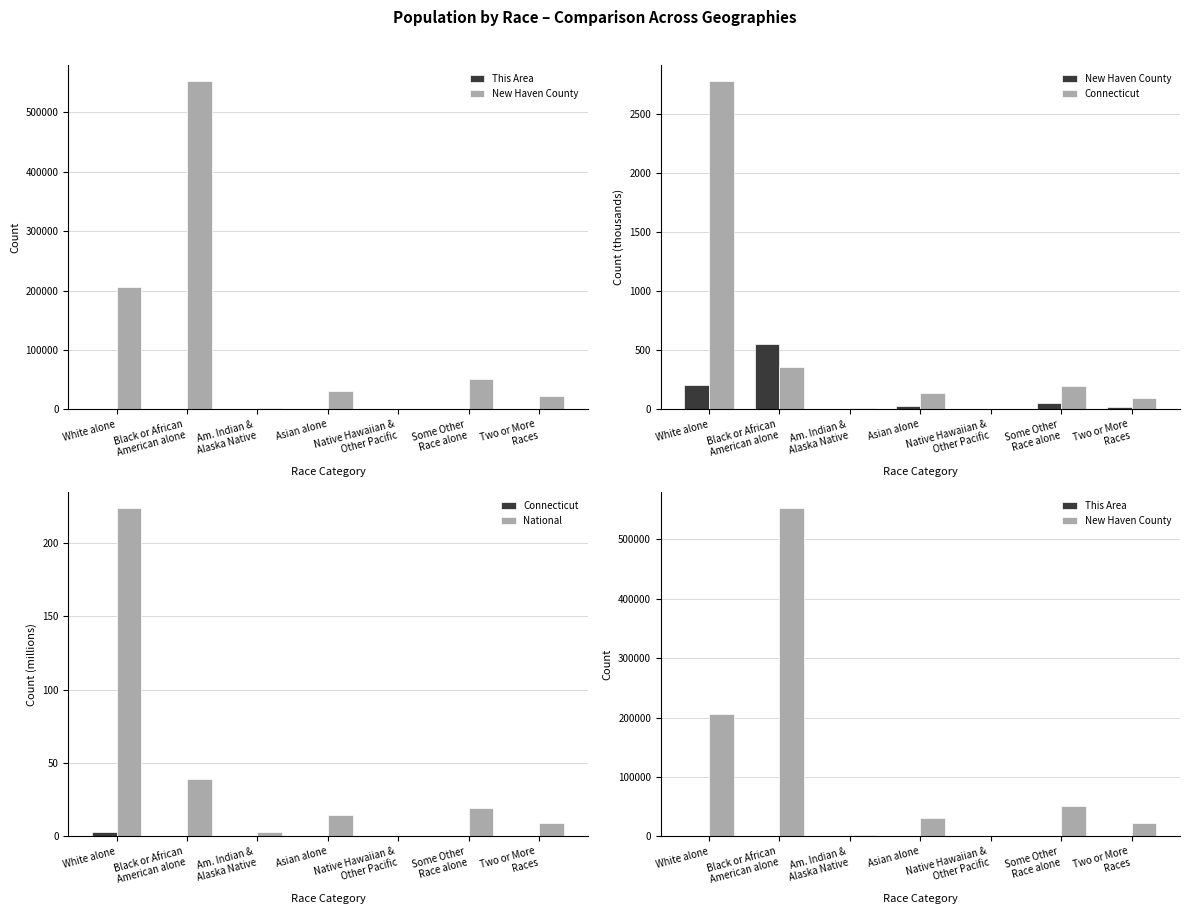

What is the value of the New Haven County bar at the 1st from the left?

206644.0